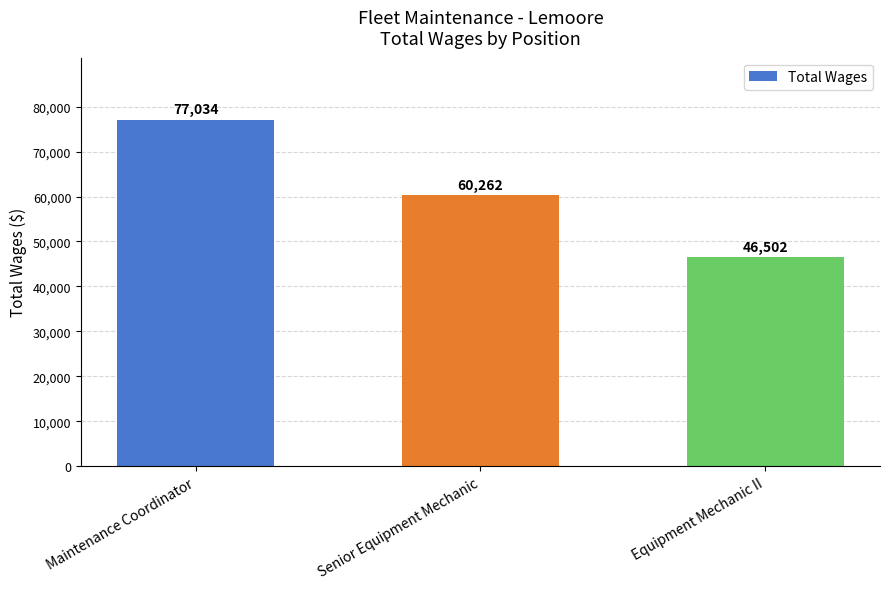

Does the chart contain stacked bars?

No